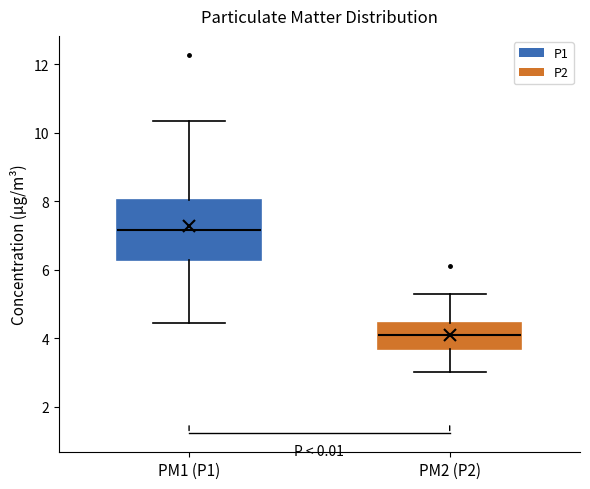

Which box is the tallest, from its lower edge to its upper edge?

PM1 (P1)